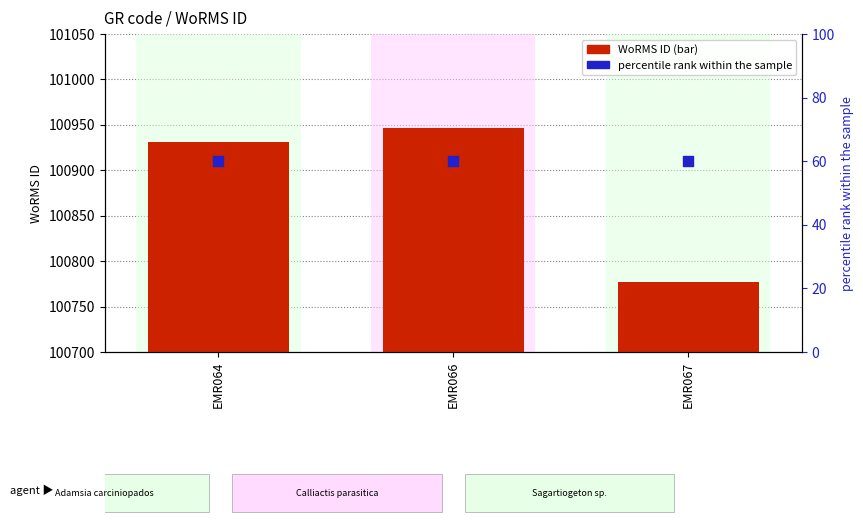

What is the total value across all series at EMR064?

100991